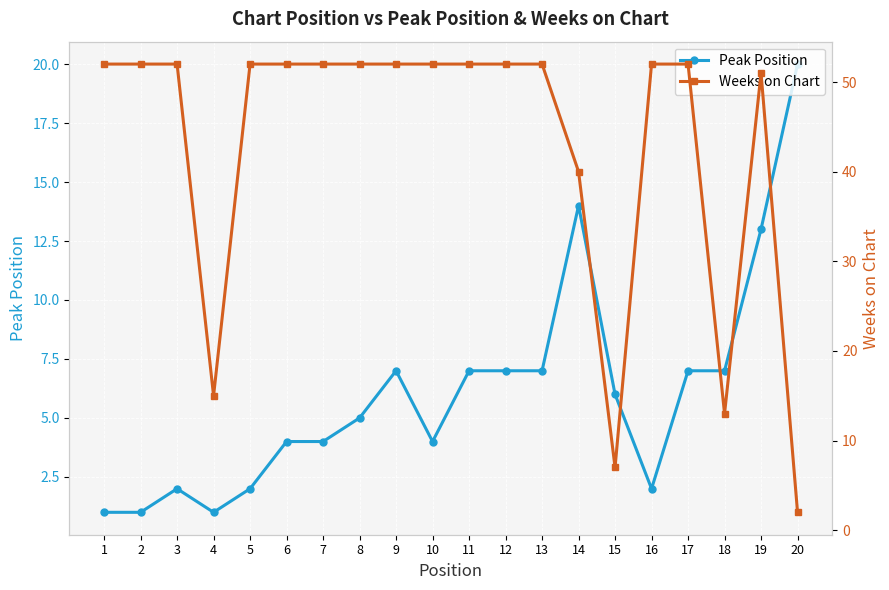

Reading left to right, what are all the values shown in this chart?

Peak Position: 1	1	2	1	2	4	4	5	7	4	7	7	7	14	6	2	7	7	13	20
Weeks on Chart: 52	52	52	15	52	52	52	52	52	52	52	52	52	40	7	52	52	13	51	2